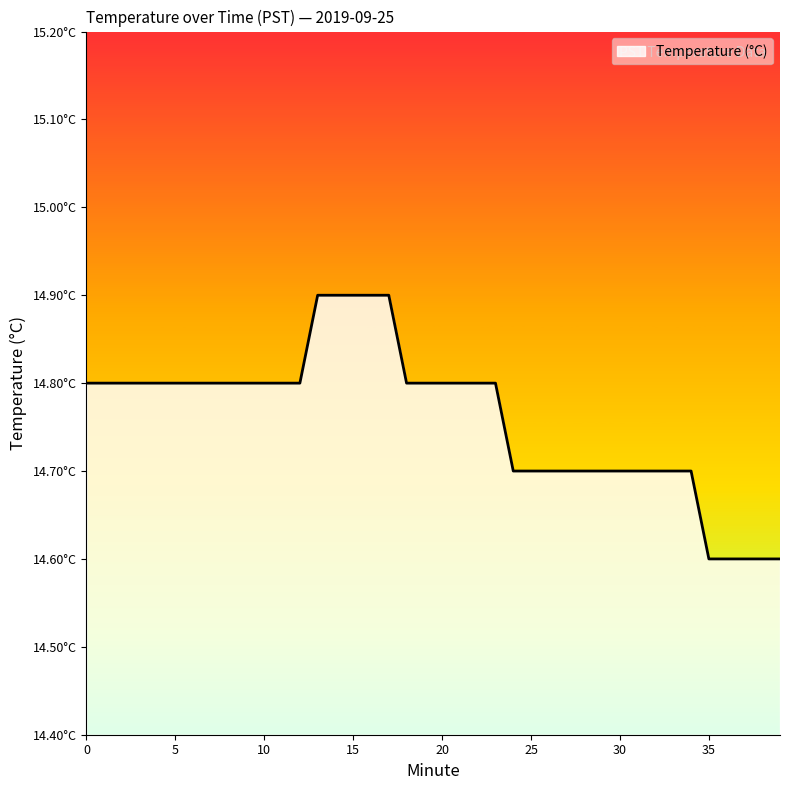

Count the values in the range 14 to 15.

40